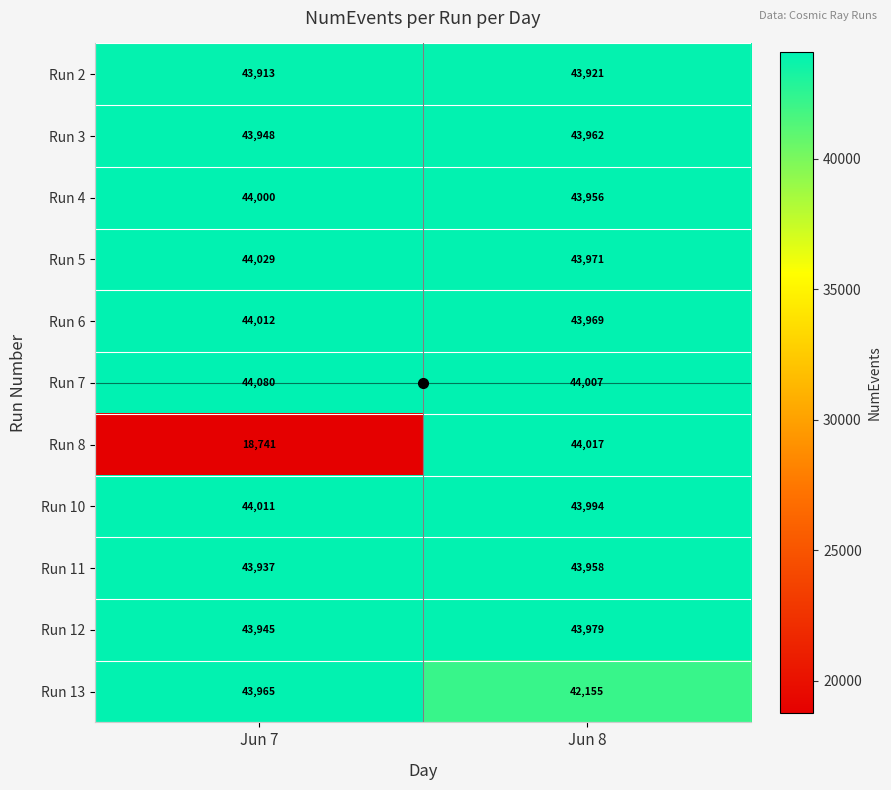

What is the sum of the Run 10 values at Jun 8 and Jun 7?

88005